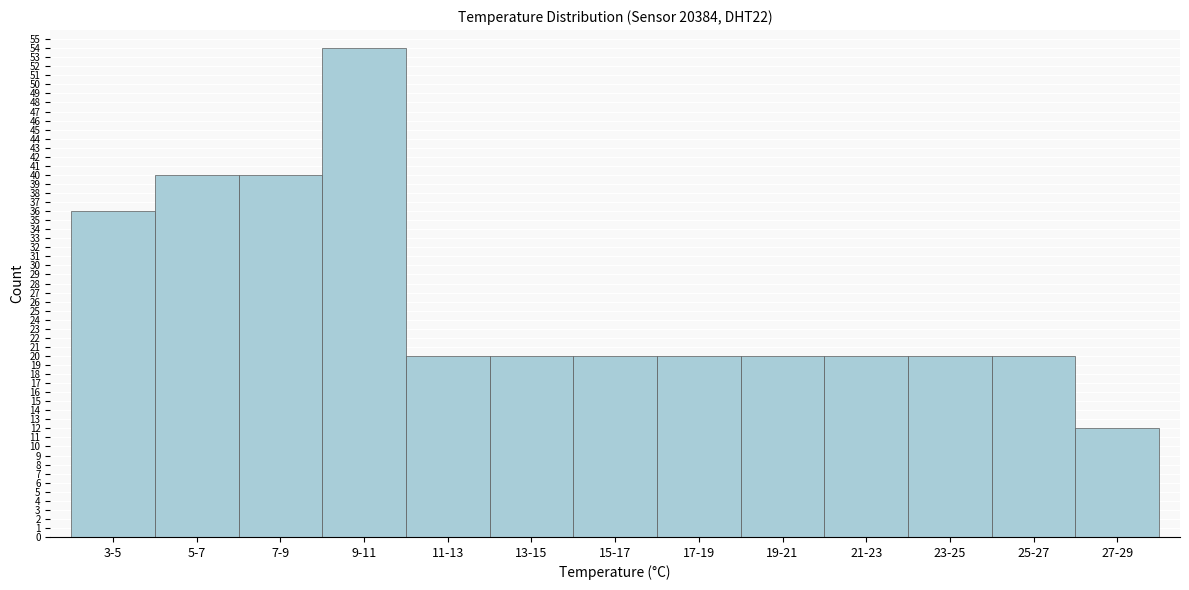

Reading left to right, list all the values displayed in this chart.

36	40	40	54	20	20	20	20	20	20	20	20	12